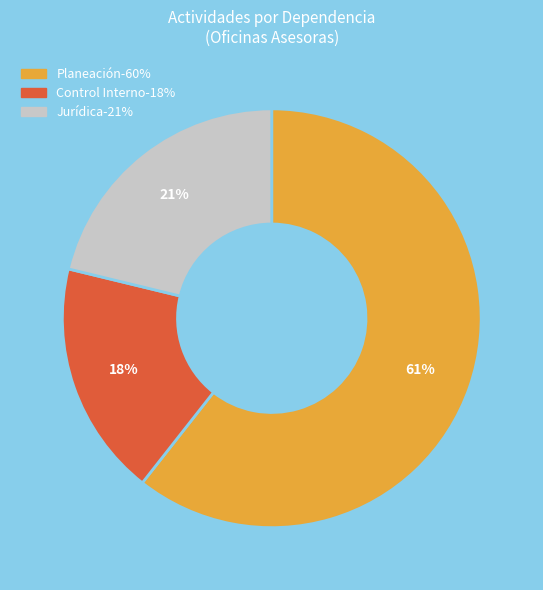

To the nearest percent, what is the average slice percentage?

33%